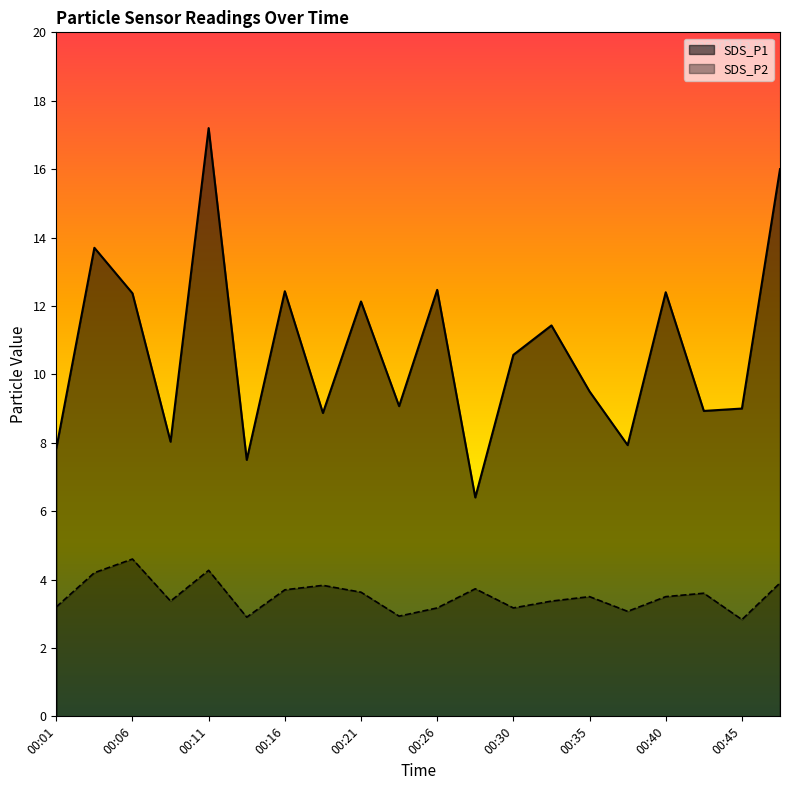

Which series has the largest range (max minus min)?

SDS_P1